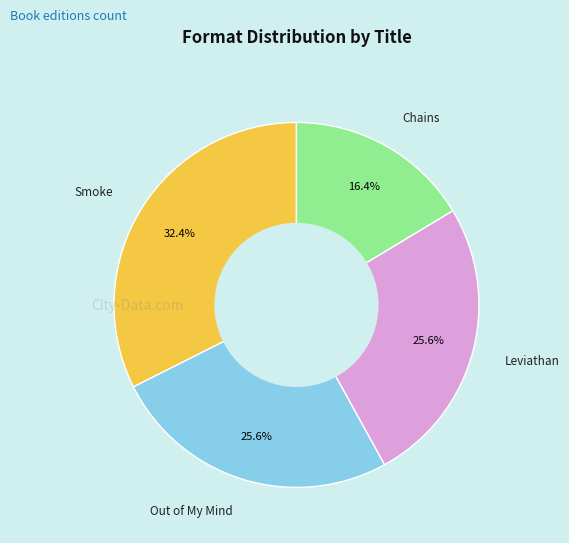

How many segments does this pie chart have?

4